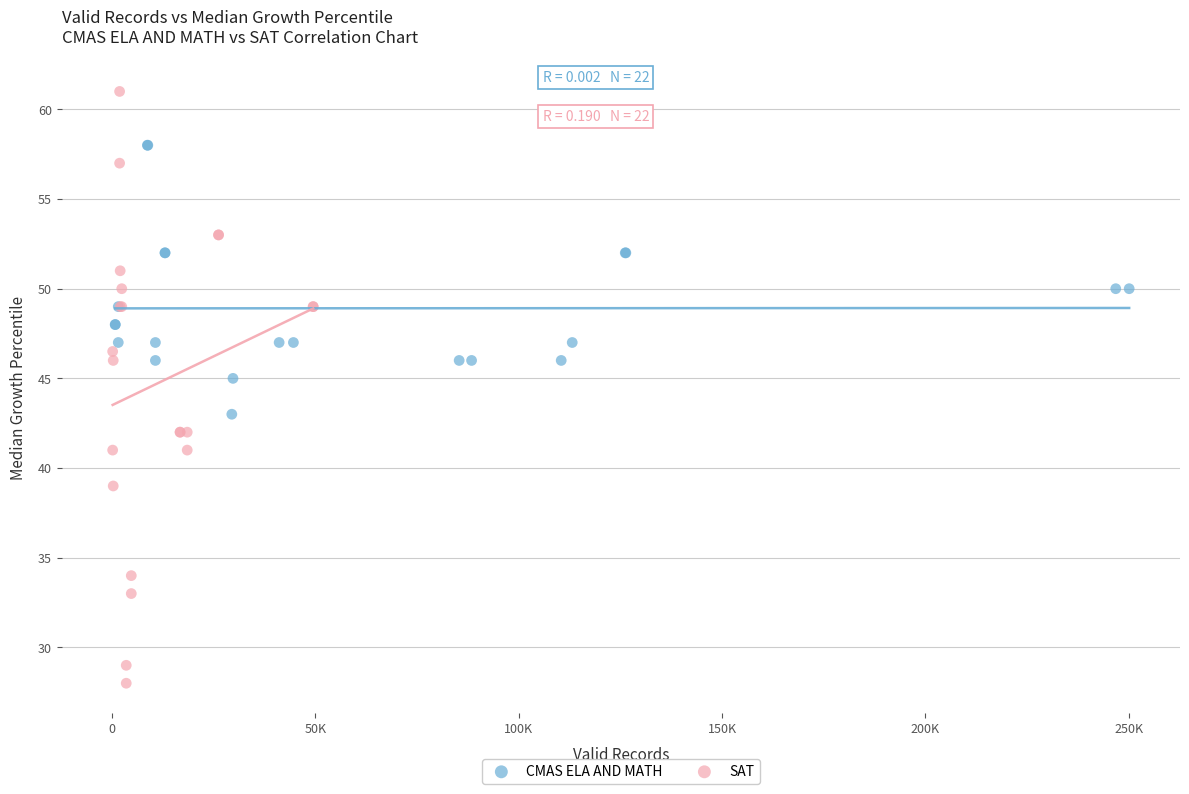

Which series has the largest Y range (max minus min)?

SAT